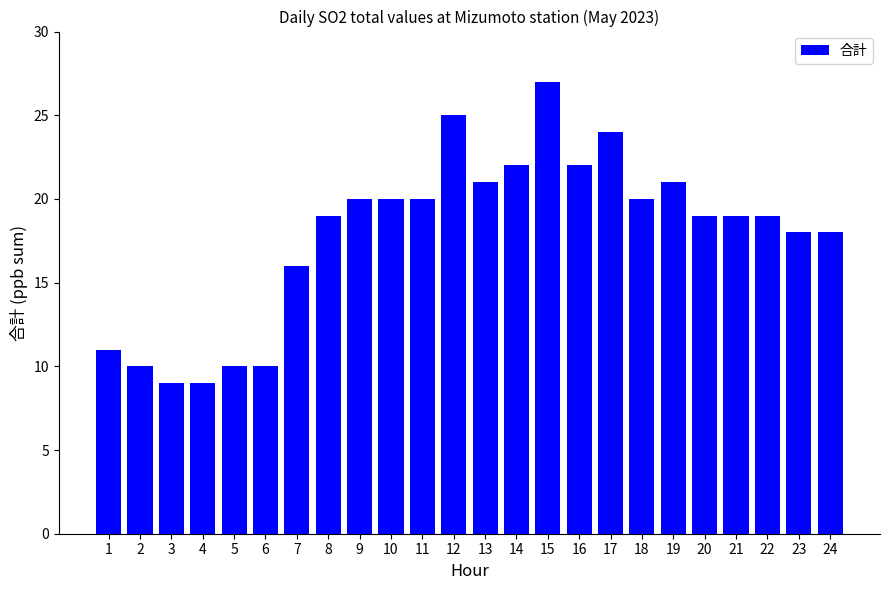

Is it true that the value at 11 is 5?

False